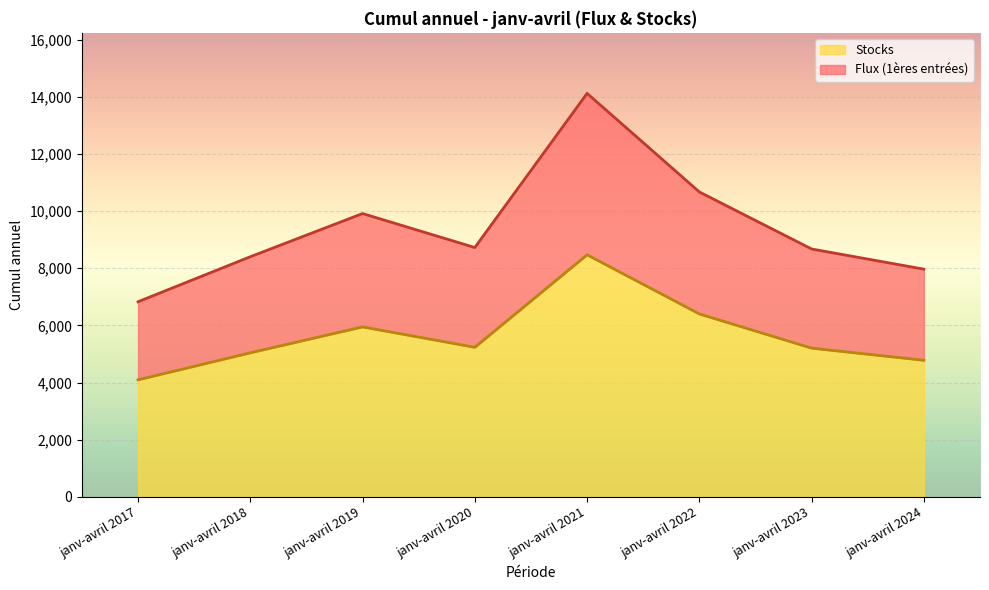

True or false: Cumul annuel (Stocks) and Cumul annuel (Flux) intersect in this chart.

False